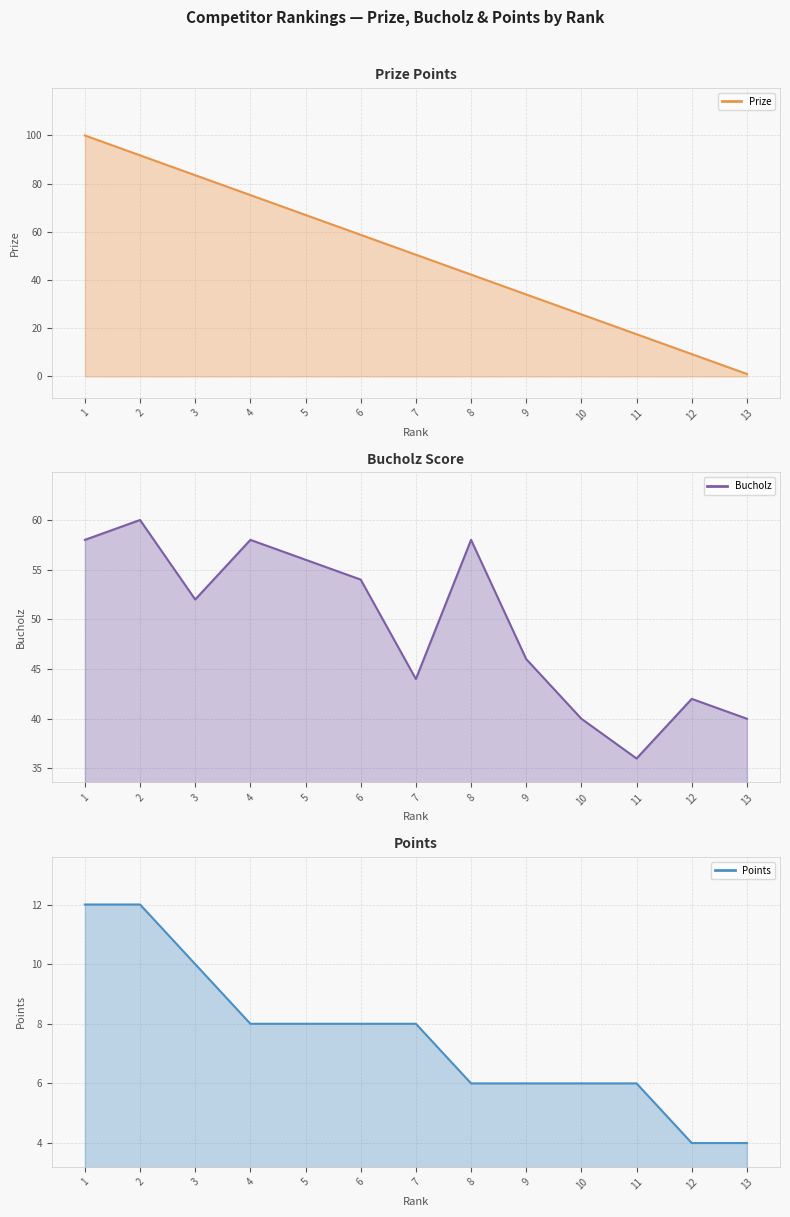

Reading left to right, what are all the values shown in this chart?

Prize: 100.0	91.8	83.5	75.2	67.0	58.8	50.5	42.2	34.0	25.8	17.5	9.2	1.0
Bucholz: 58.0	60.0	52.0	58.0	56.0	54.0	44.0	58.0	46.0	40.0	36.0	42.0	40.0
Points: 12.0	12.0	10.0	8.0	8.0	8.0	8.0	6.0	6.0	6.0	6.0	4.0	4.0